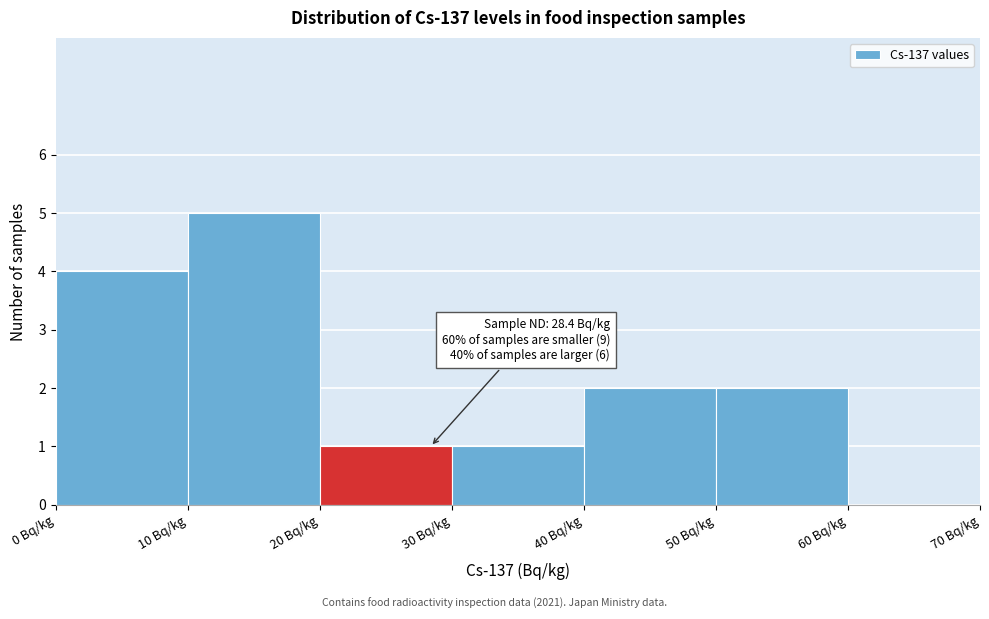

Over which range of the x-axis is the bar tallest?

10 to 20